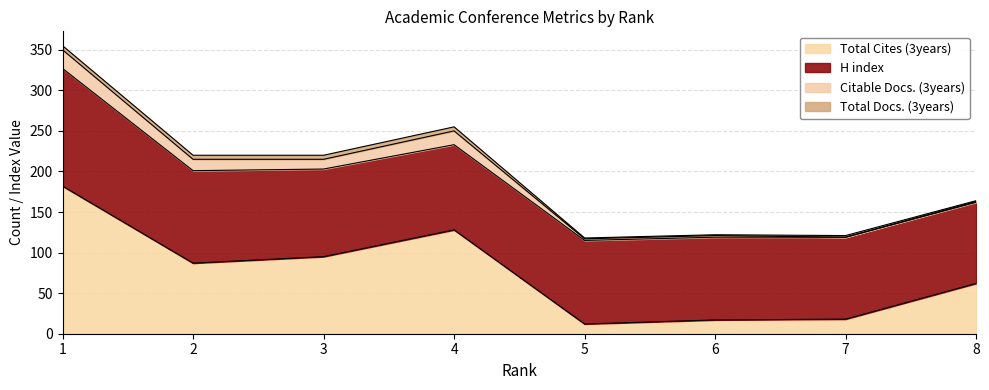

At which label does Citable Docs. (3years) first exceed 12?

1